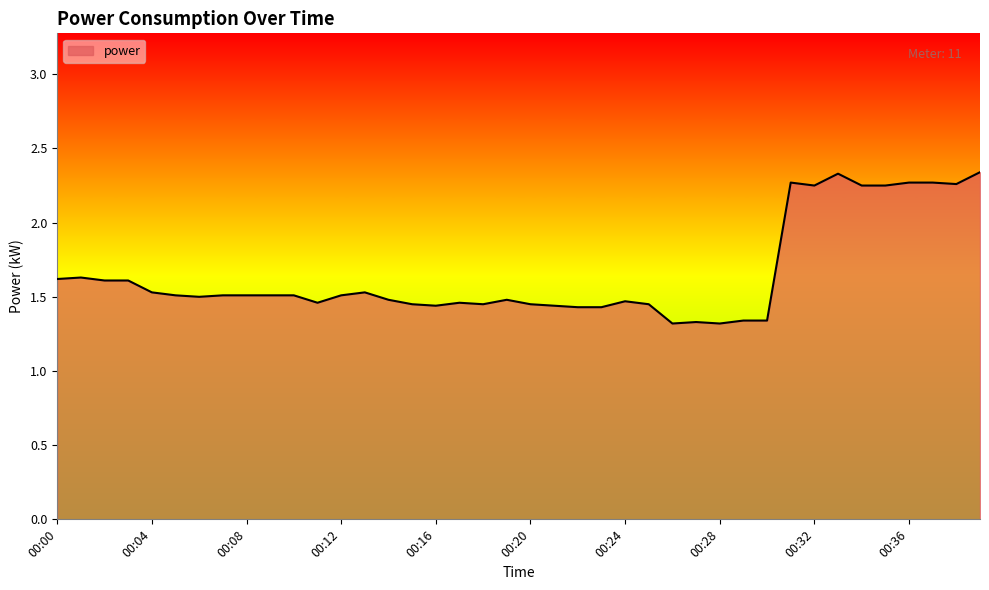

What is the difference between the maximum and minimum values?

1.0